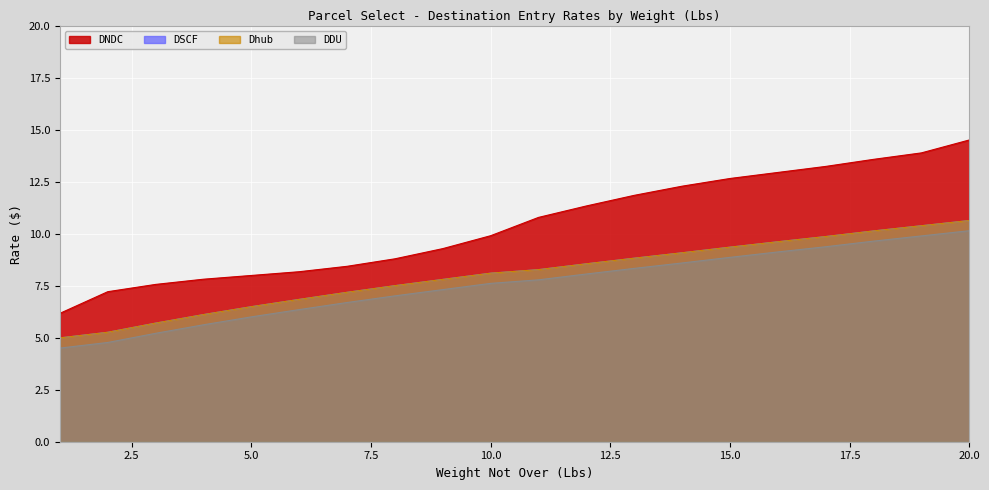

Reading right to left, list all the values displayed in this chart.

DDU: 20=10.6	19=10.4	18=10.1	17=9.9	16=9.6	15=9.3	14=9.1	13=8.8	12=8.6	11=8.3	10=8.1	9=7.8	8=7.5	7=7.2	6=6.8	5=6.5	4=6.1	3=5.7	2=5.3	1=5.0
Dhub: 20=10.6	19=10.4	18=10.1	17=9.9	16=9.6	15=9.3	14=9.1	13=8.8	12=8.6	11=8.3	10=8.1	9=7.8	8=7.5	7=7.2	6=6.8	5=6.5	4=6.1	3=5.7	2=5.3	1=5.0
DSCF: 20=10.1	19=9.9	18=9.6	17=9.4	16=9.1	15=8.9	14=8.6	13=8.3	12=8.1	11=7.8	10=7.6	9=7.3	8=7.0	7=6.7	6=6.3	5=6.0	4=5.6	3=5.2	2=4.8	1=4.5
DNDC: 20=14.5	19=13.9	18=13.6	17=13.2	16=12.9	15=12.7	14=12.3	13=11.8	12=11.3	11=10.8	10=9.9	9=9.3	8=8.8	7=8.4	6=8.2	5=8.0	4=7.8	3=7.6	2=7.2	1=6.2